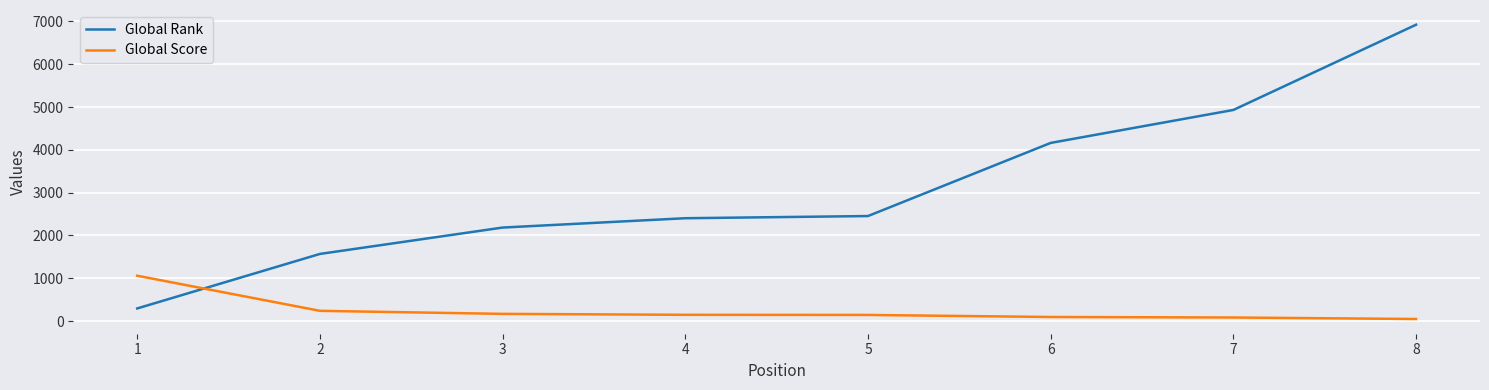

What is the sum of all Global Score values?

1989